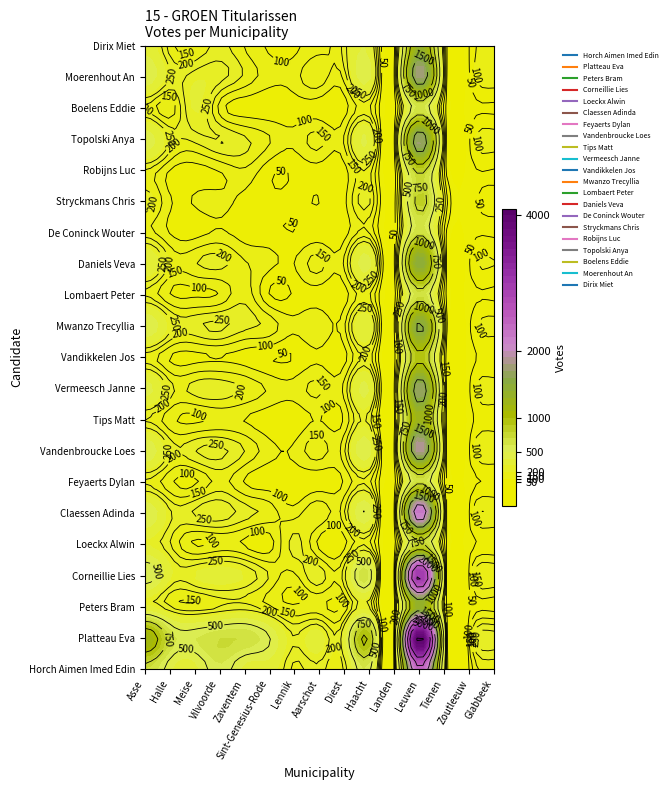

What is the difference between the Daniels Veva values at Glabbeek and Haacht?

327